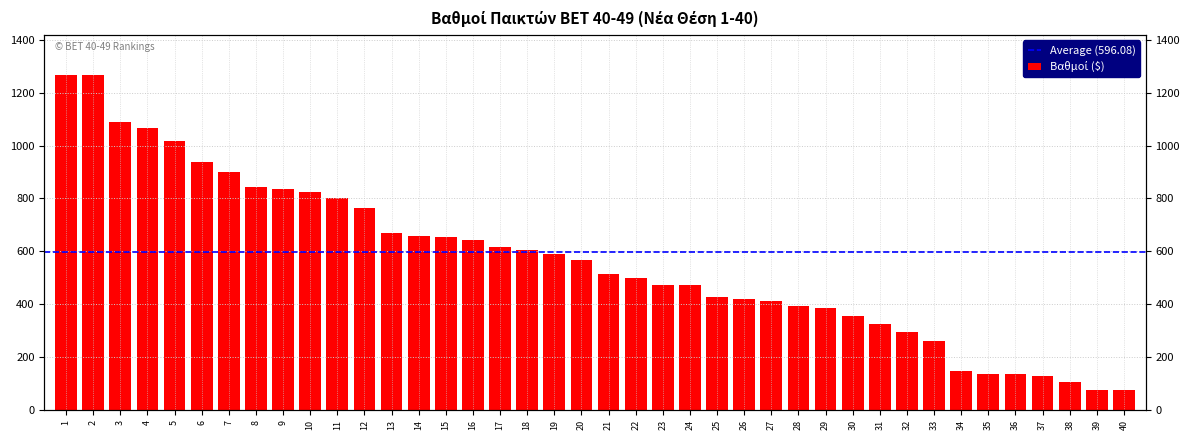

Reading left to right, what are all the values shown in this chart?

1=1266.4	2=1265.0	3=1088.0	4=1068.0	5=1017.1	6=937.8	7=898.2	8=843.2	9=837.0	10=824.5	11=801.1	12=762.0	13=668.8	14=658.2	15=653.9	16=641.5	17=615.8	18=605.0	19=590.0	20=567.8	21=513.0	22=499.0	23=473.5	24=472.8	25=425.9	26=420.0	27=411.0	28=392.0	29=386.8	30=354.0	31=325.0	32=296.0	33=262.0	34=145.8	35=136.5	36=136.0	37=129.0	38=106.0	39=76.8	40=76.0